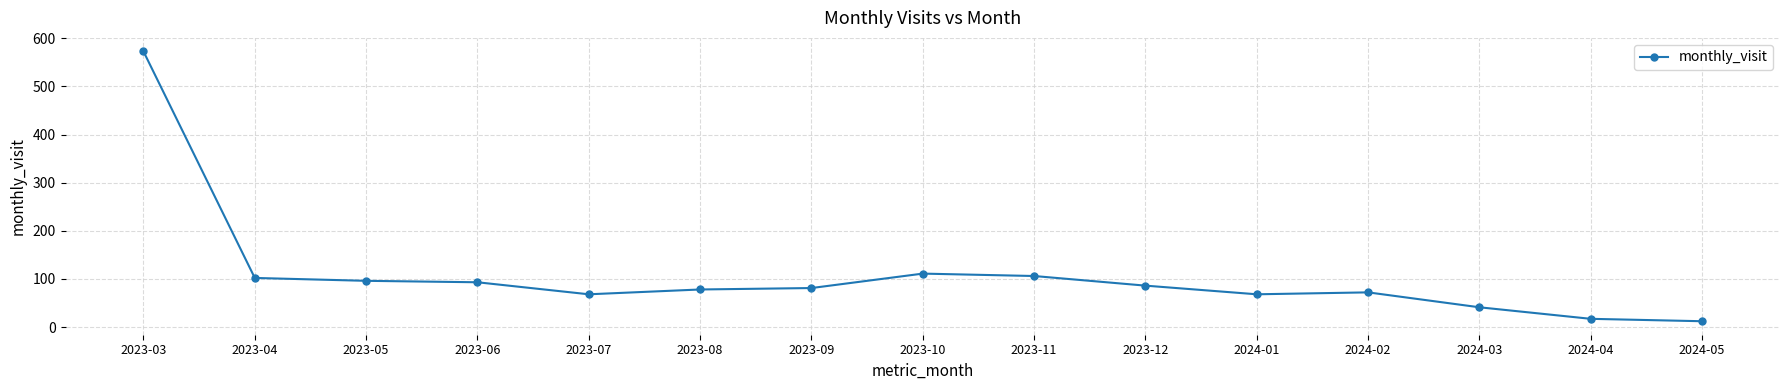

Reading left to right, transcribe all the data shown in this chart.

573	102	96	93	68	78	81	111	106	86	68	72	41	17	12